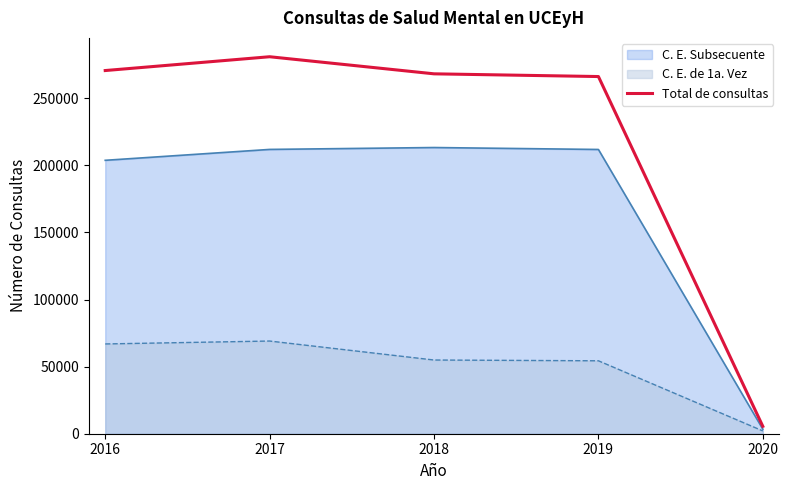

Count the number of categories in the chart.

5